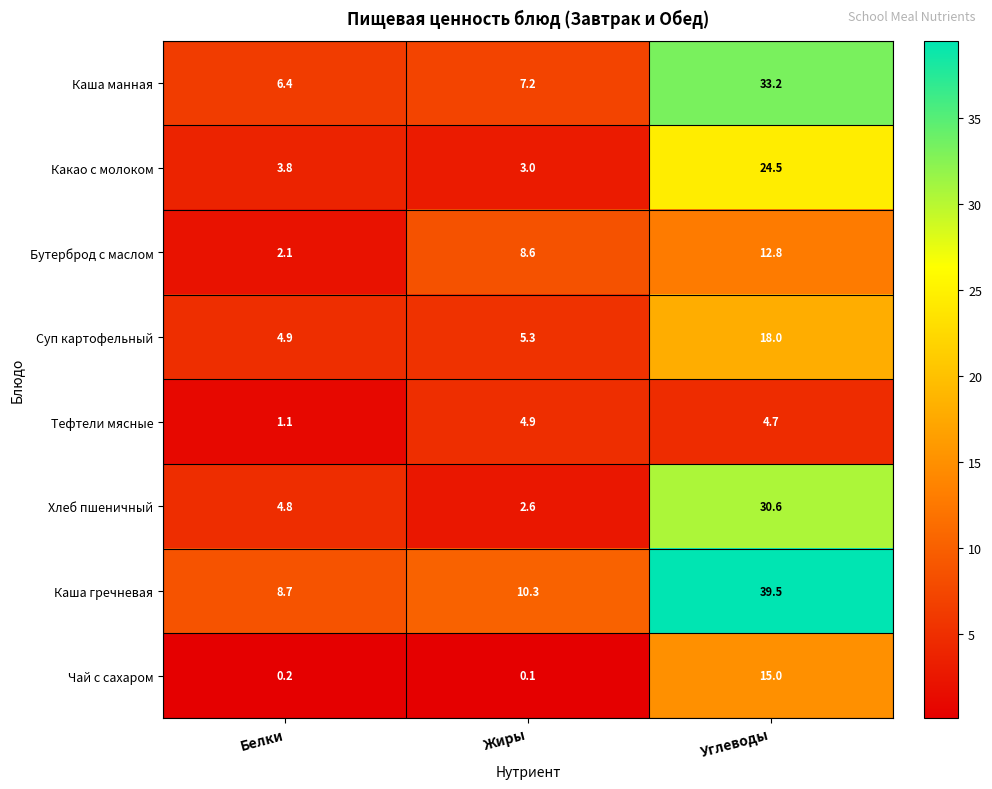

What is the difference between the maximum and second lowest values in the Суп картофельный series?

12.7